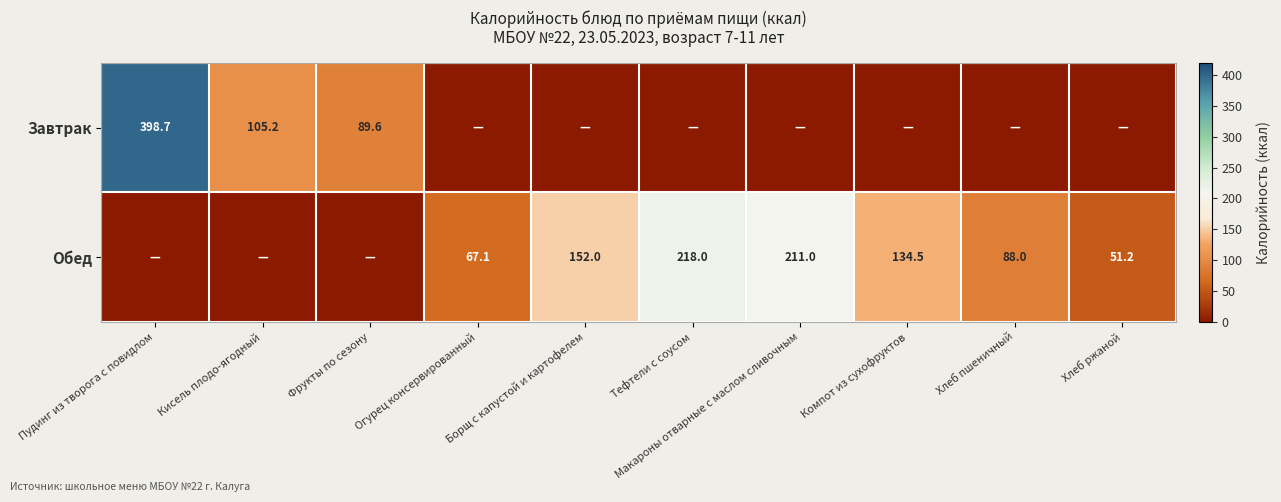

Is the value of Обед at Хлеб ржаной greater than the value of Завтрак at Кисель плодо-ягодный?

No